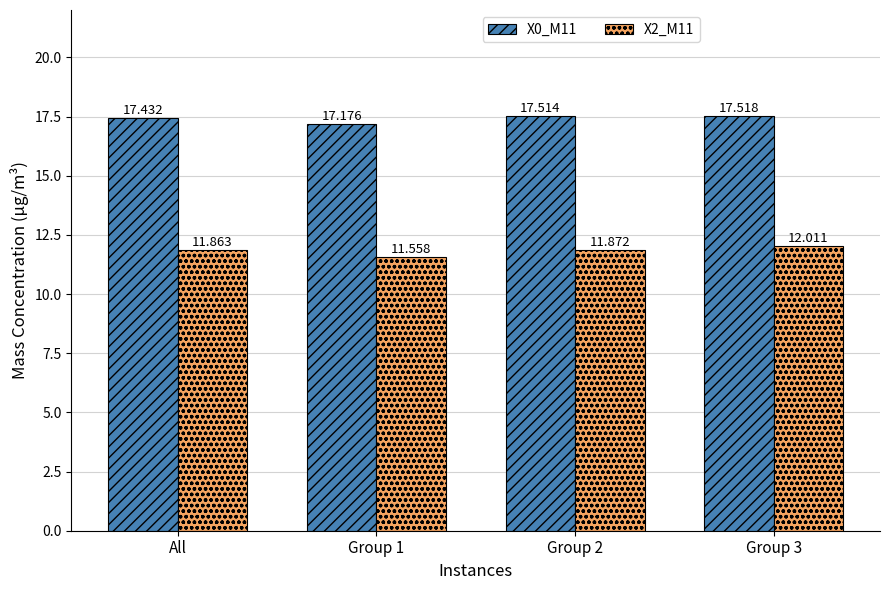

What is the difference between the second highest and minimum values in the X0_M11 series?

0.3